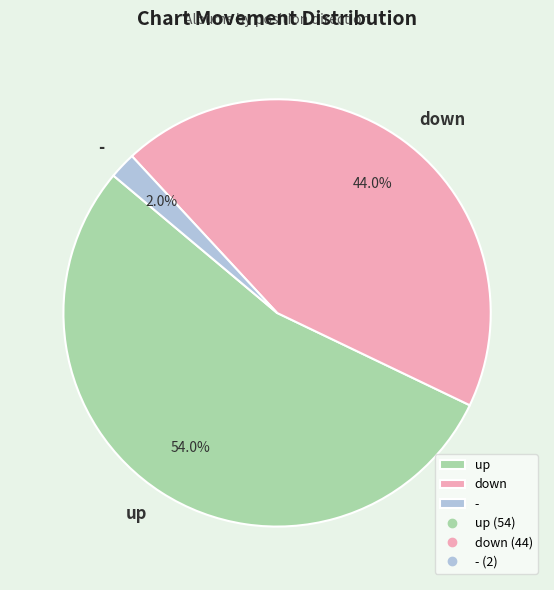

Between - and down, which is larger?

down